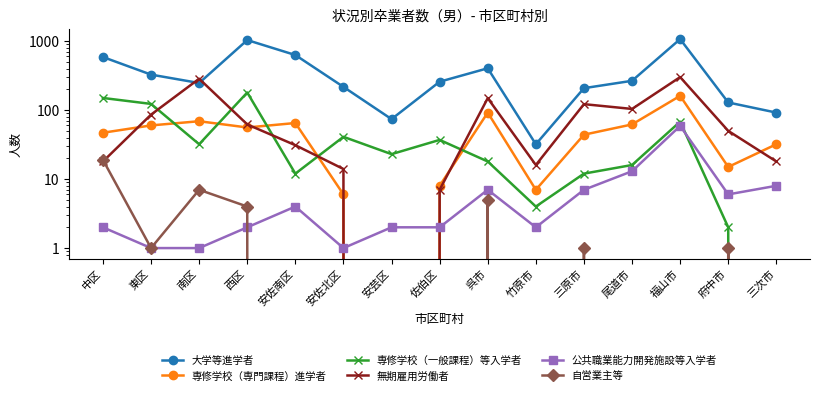

List the labels in order of 公共職業能力開発施設等入学者 value, smallest first.

東区, 南区, 安佐北区, 中区, 西区, 安芸区, 佐伯区, 竹原市, 安佐南区, 府中市, 呉市, 三原市, 三次市, 尾道市, 福山市